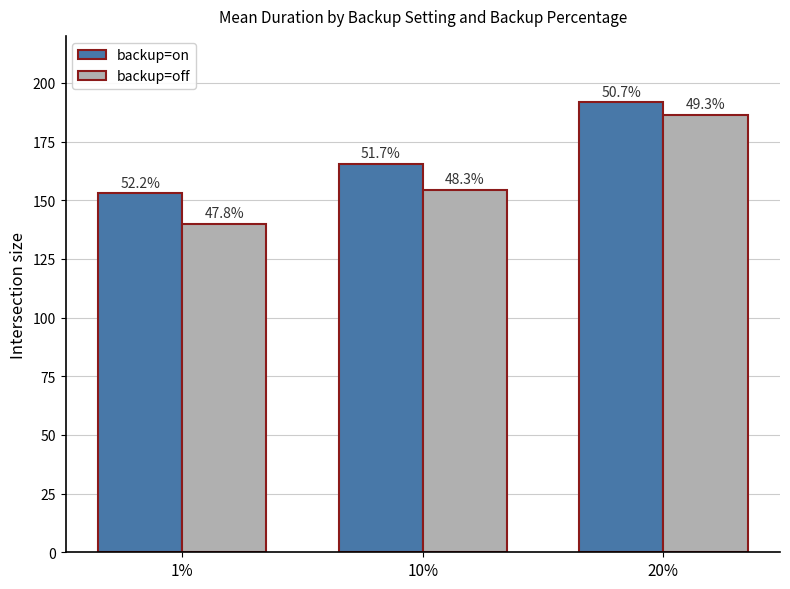

How many groups of bars are there?

3